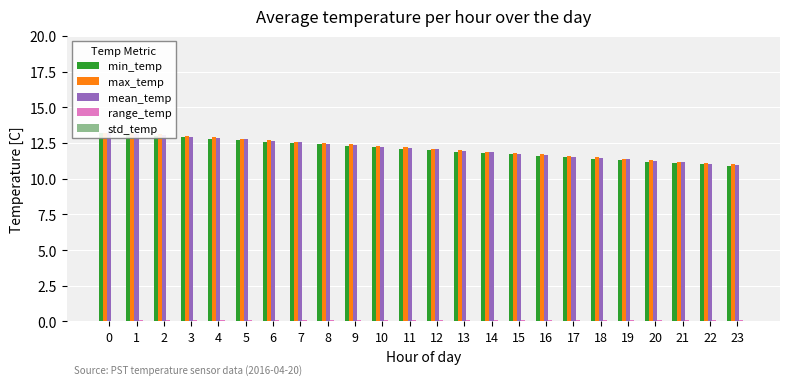

Which category has the highest value in the std_temp series?

1